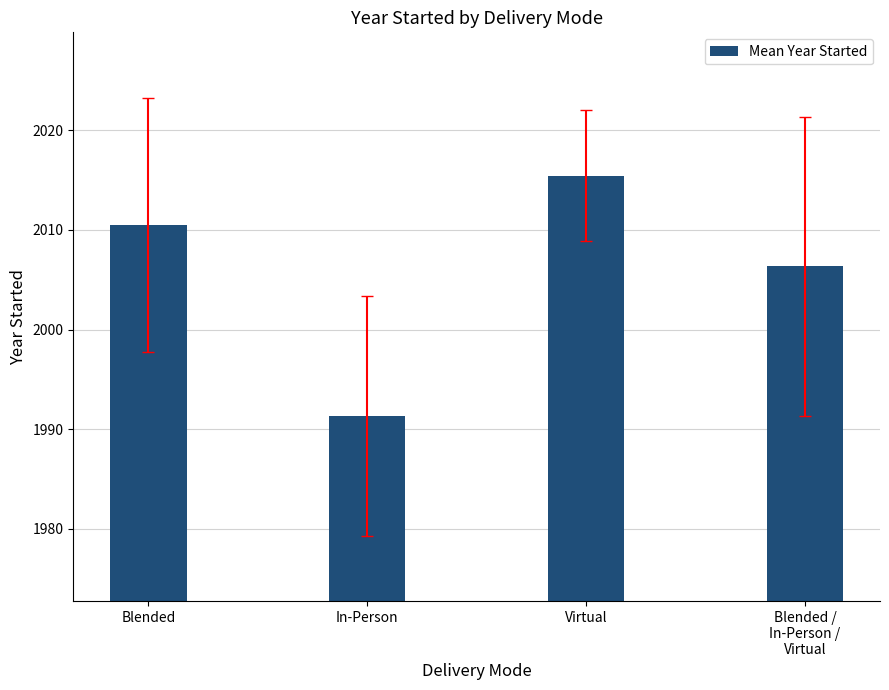

Does the chart contain stacked bars?

No